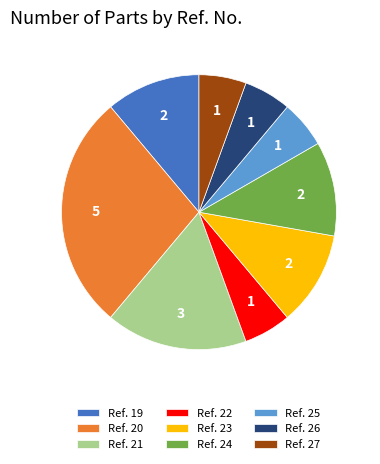

The Ref. 21 slice represents 17% of the pie. True or false?

True